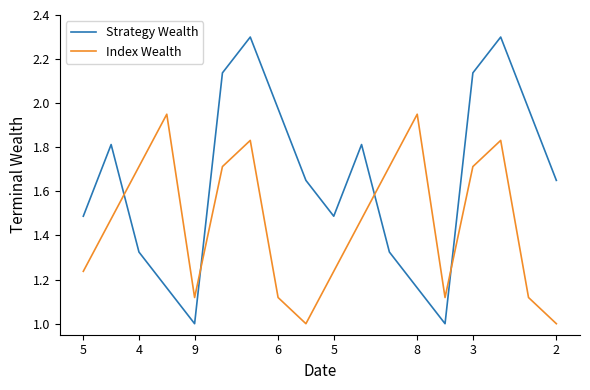

Rank the series by their maximum value, from highest to lowest.

Strategy Wealth, Index Wealth